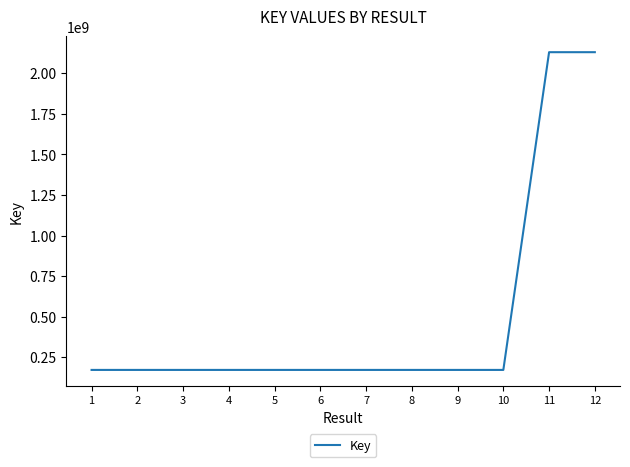

What is the change in value from 5 to 12?

+1958561784